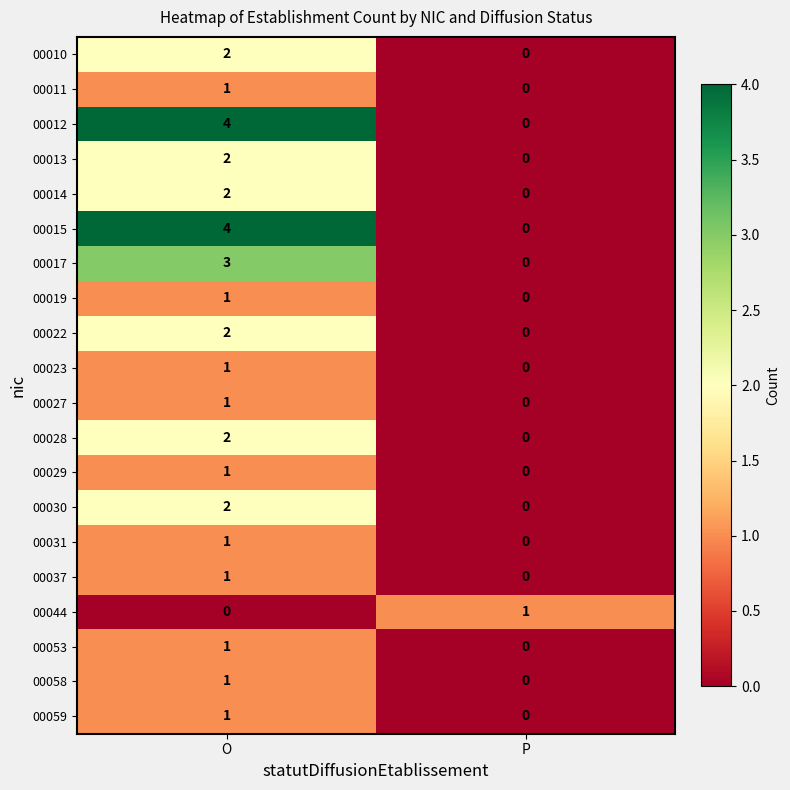

The 00014 series shows 0 at P. True or false?

True